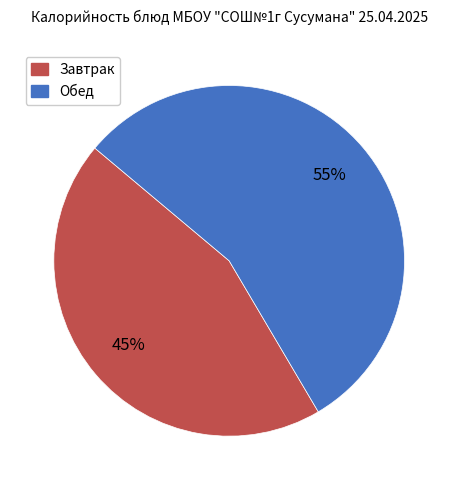

Does any single category account for the majority?

Yes